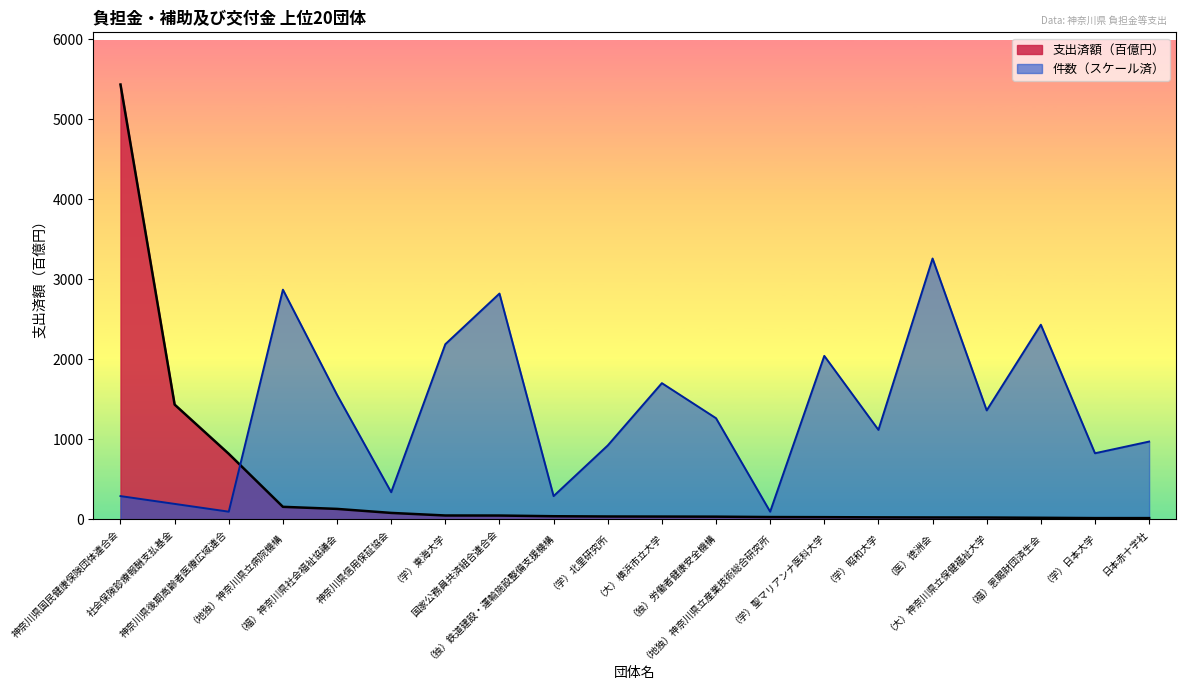

What is the label of the 3rd point from the left?

神奈川県後期高齢者医療広域連合